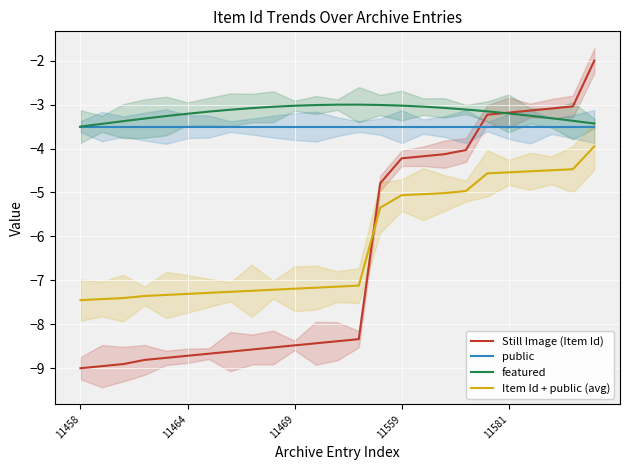

What is the difference between the maximum and minimum values in the Still Image (Item Id) series?

7.0